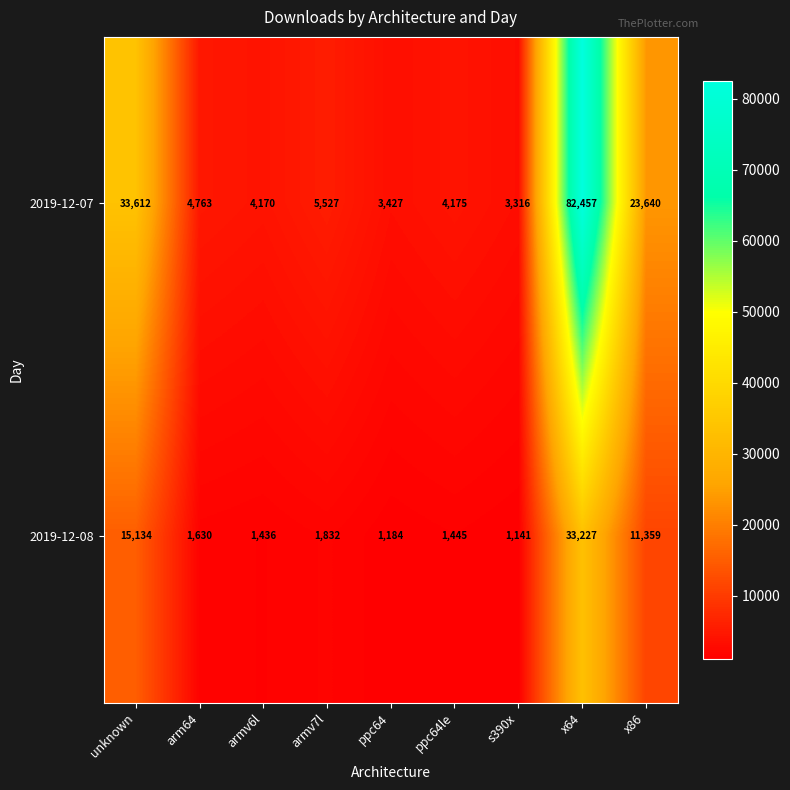

At how many categories does at least one series exceed 68351?

1